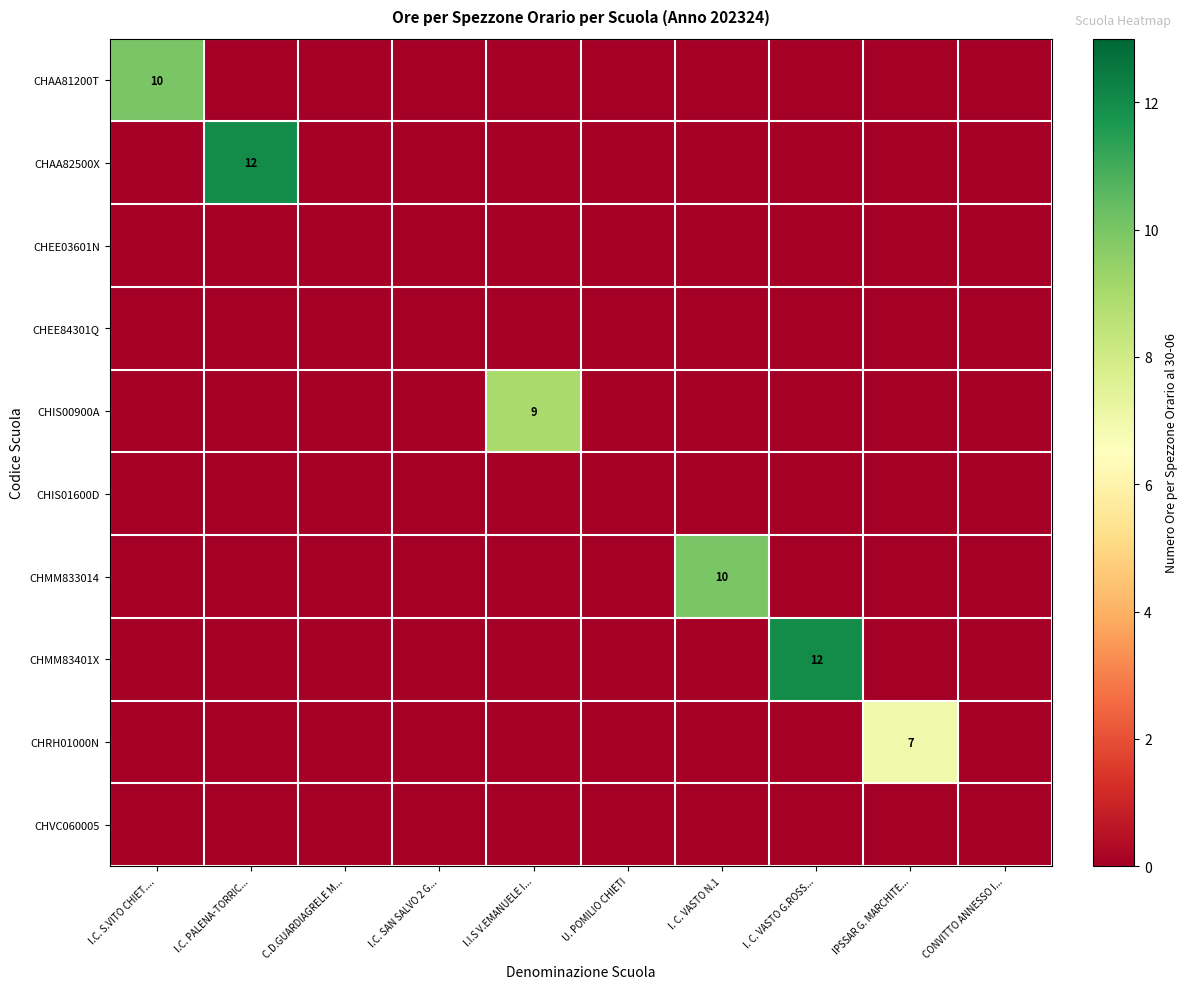

How many CHRH01000N values are between 0 and 1?

9